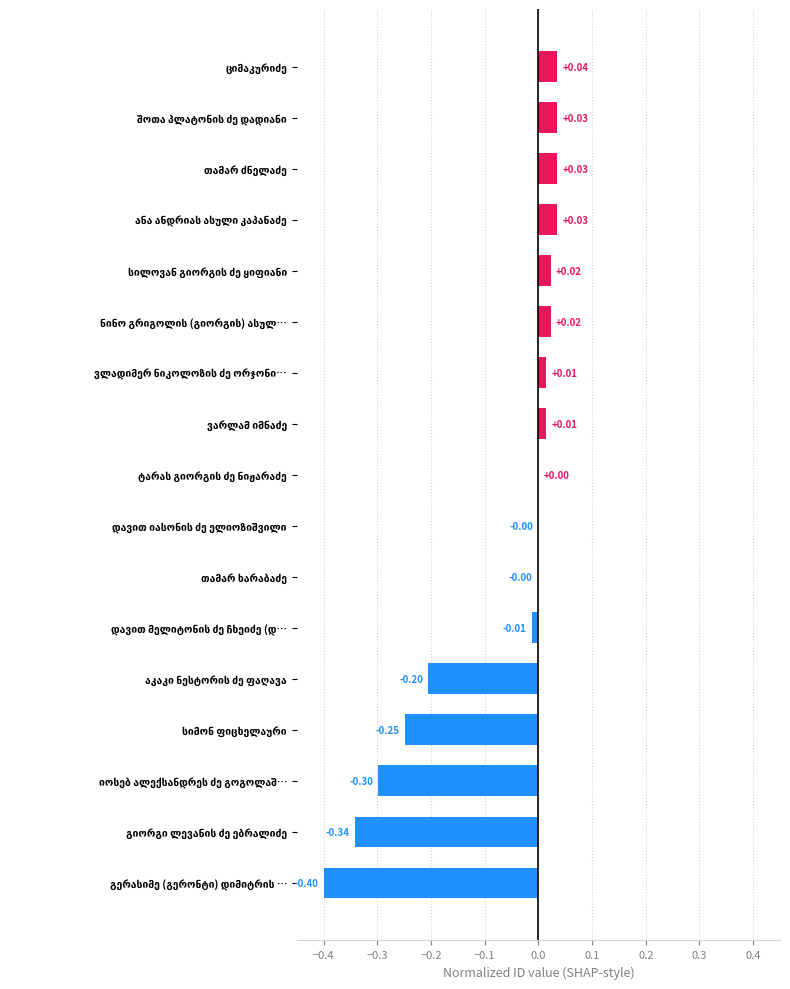

What is the sum of all values?

-1.3